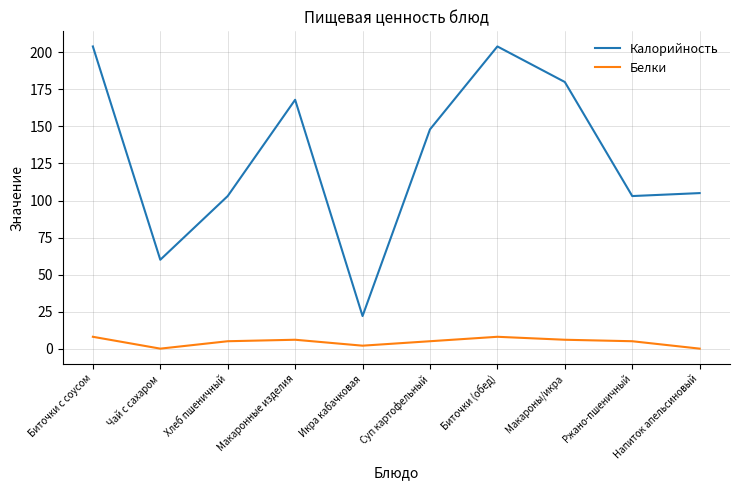

What is the maximum value for Калорийность?

204